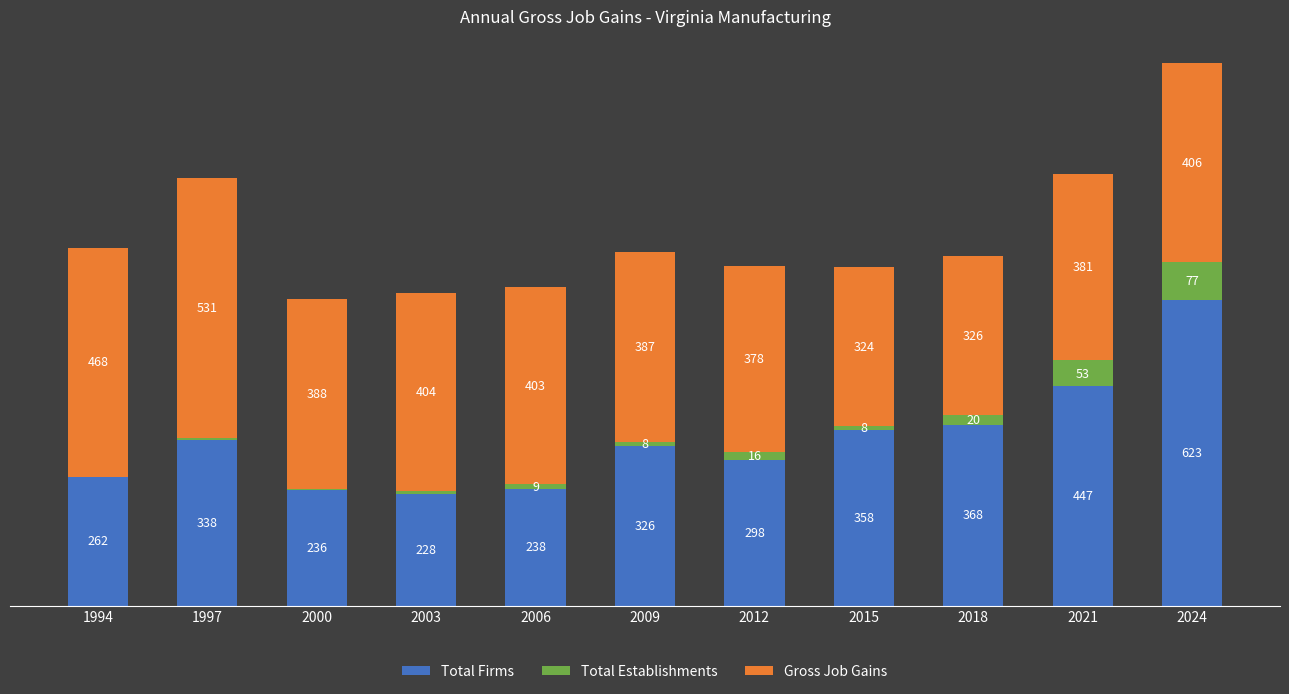

What are all the series names shown in the legend?

Total Firms, Total Establishments, Gross Job Gains